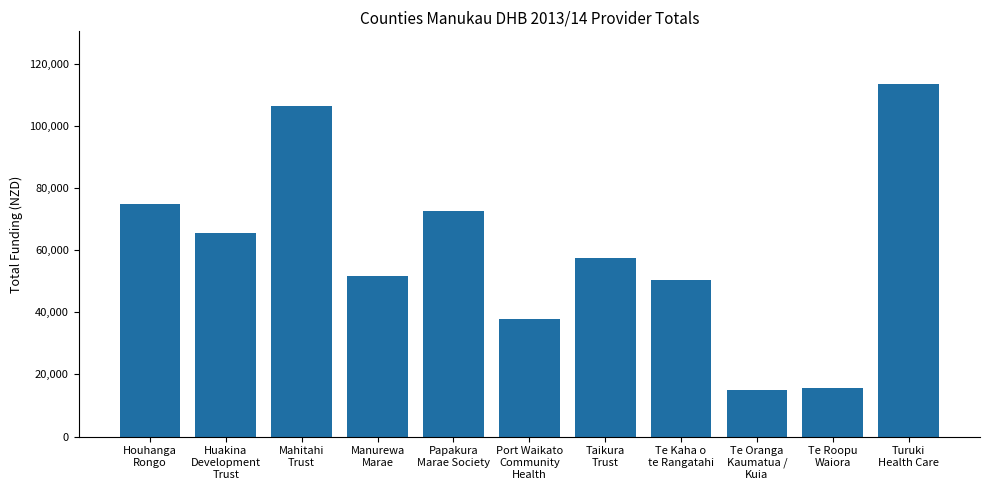

At which label is the value closest to 64220?

Huakina
Development
Trust